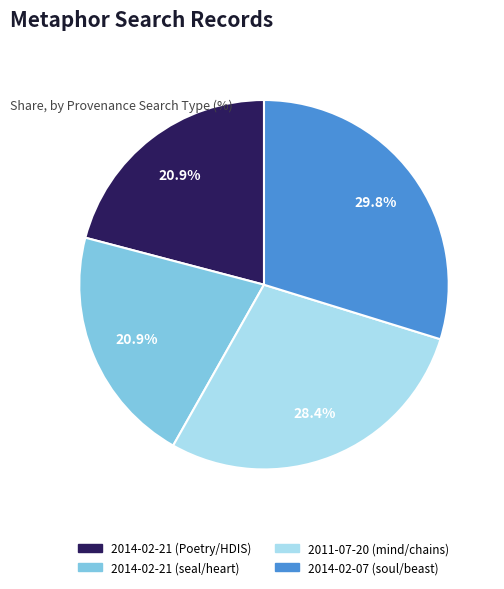

How many slices are in this pie chart?

4